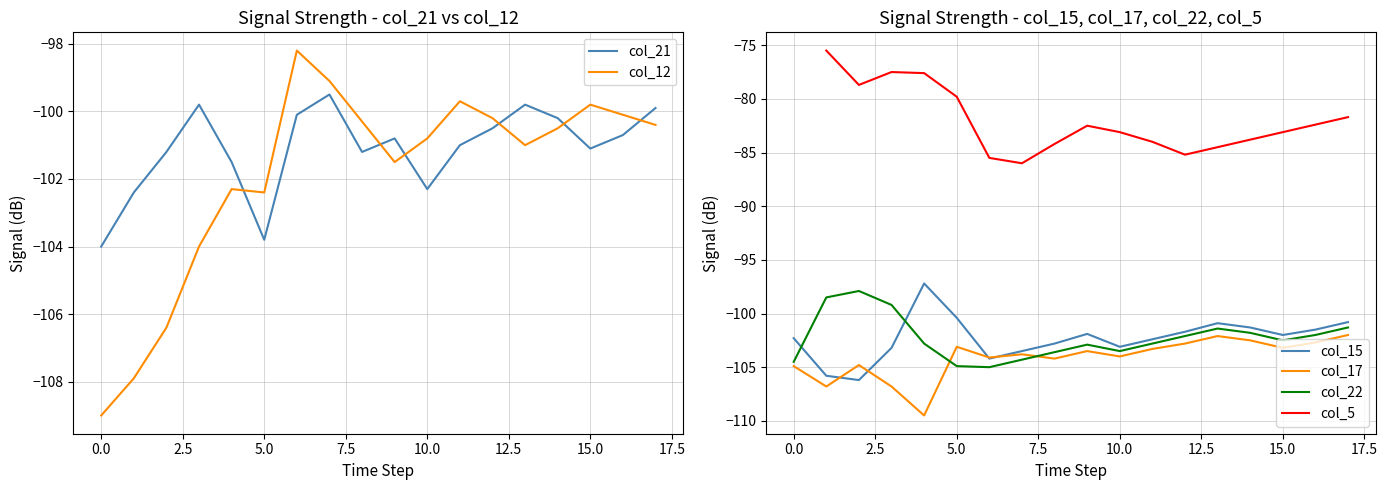

Which series has the largest total across all categories?

col_21